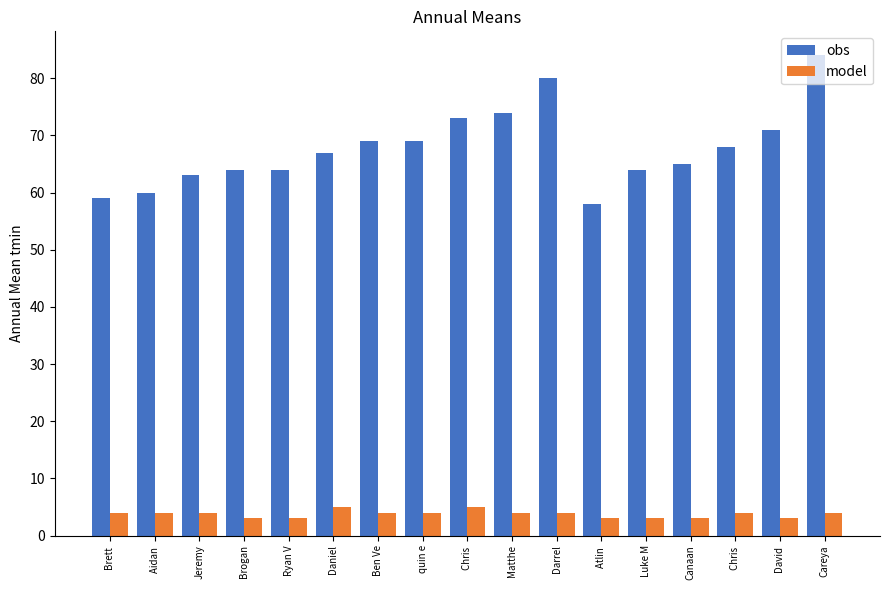

Does the chart contain any negative values?

No